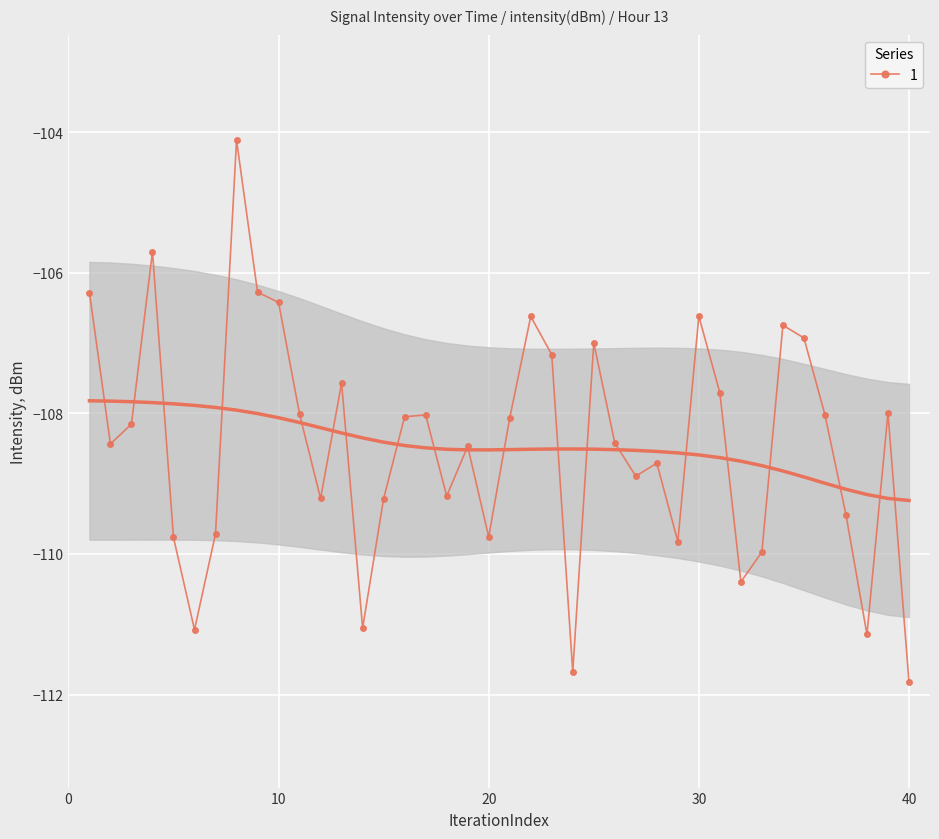

How many distinct data groups are displayed?

1